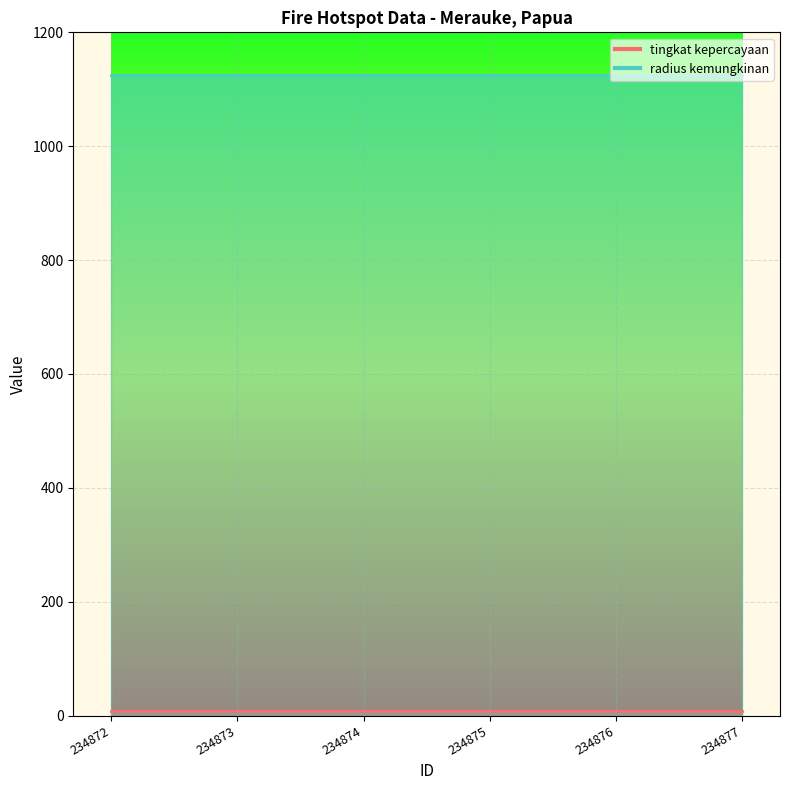

List the labels in order of radius kemungkinan value, smallest first.

234872, 234873, 234874, 234875, 234876, 234877